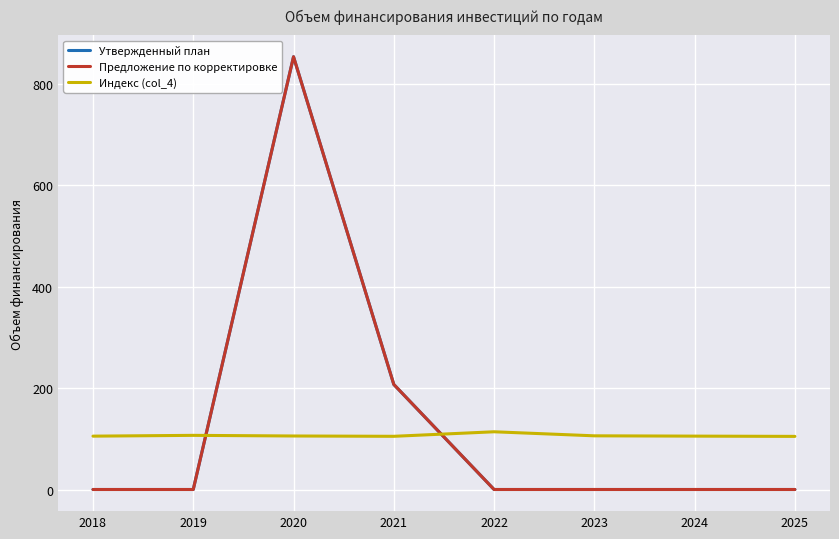

Does the chart display data point markers on the line(s)?

No